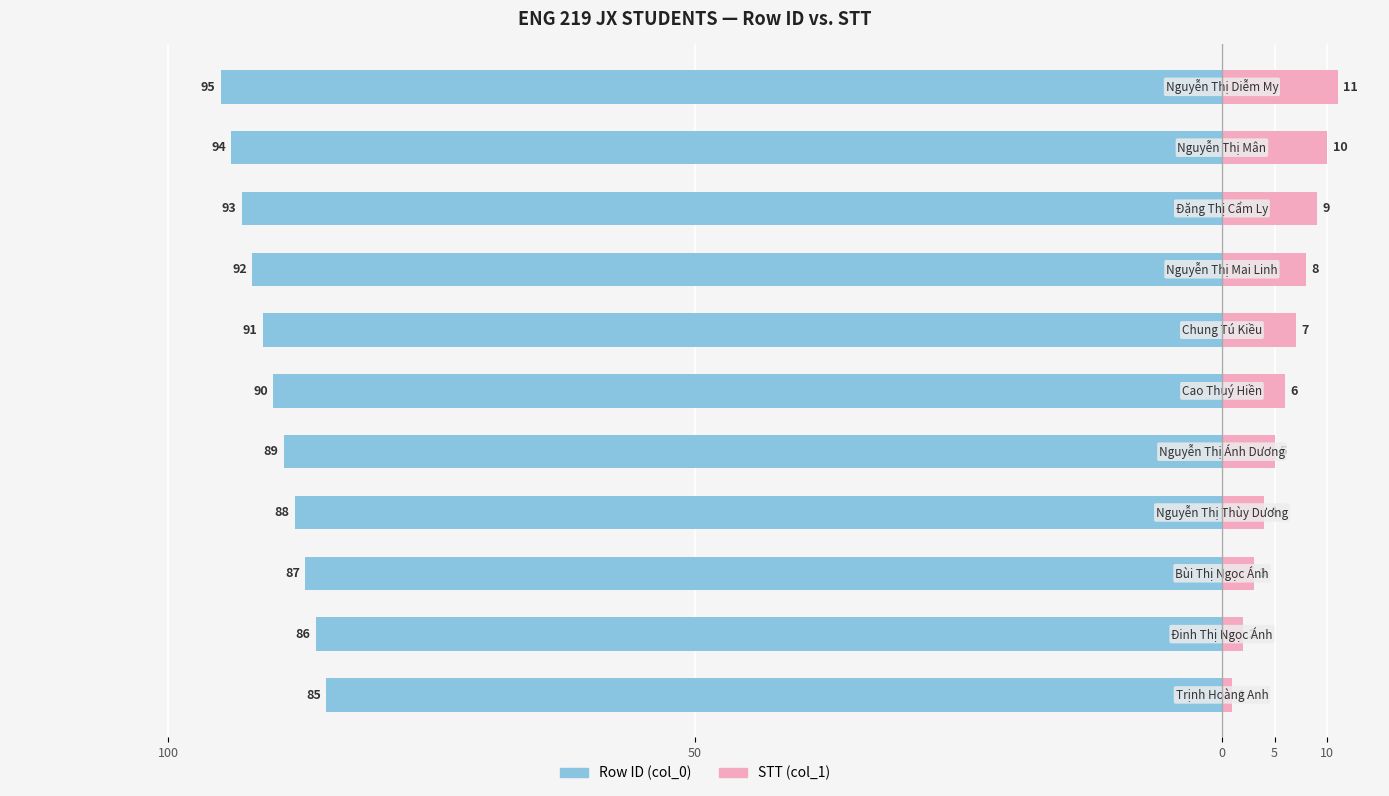

How many categories are shown in the chart?

11